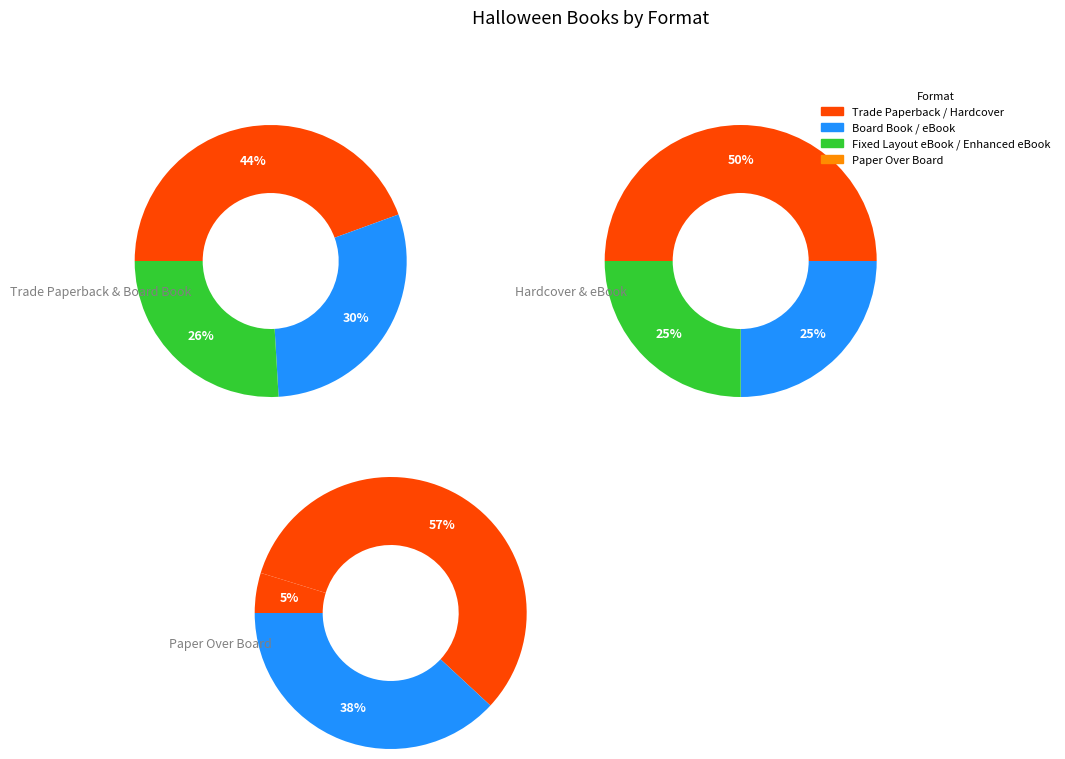

To the nearest percent, what is the combined percentage of Paper Over Board and Hardcover?

18%